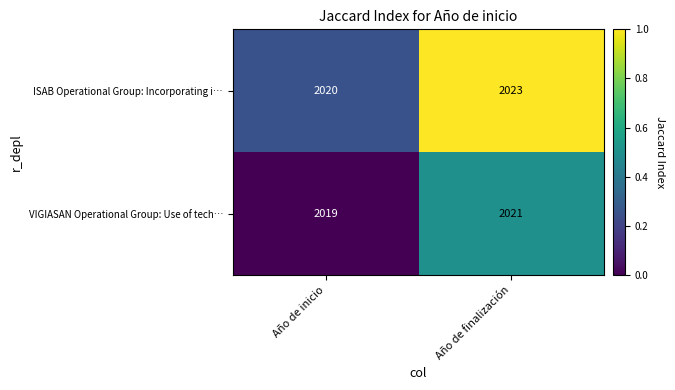

At Año de finalización, list the series in order from largest to smallest.

ISAB Operational Group: Incorporating i…, VIGIASAN Operational Group: Use of tech…